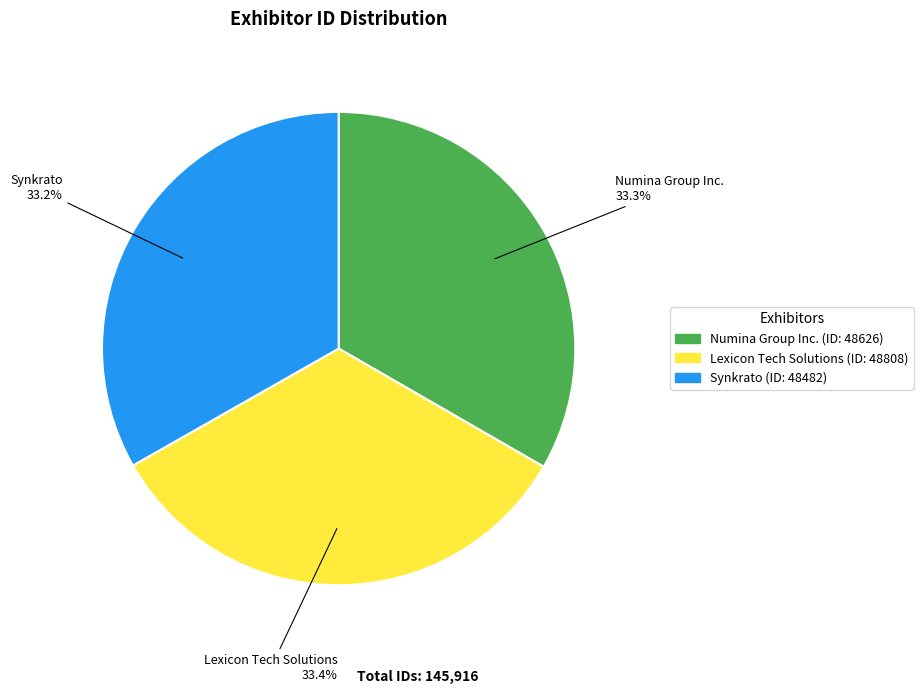

Count the number of slices in the pie.

3